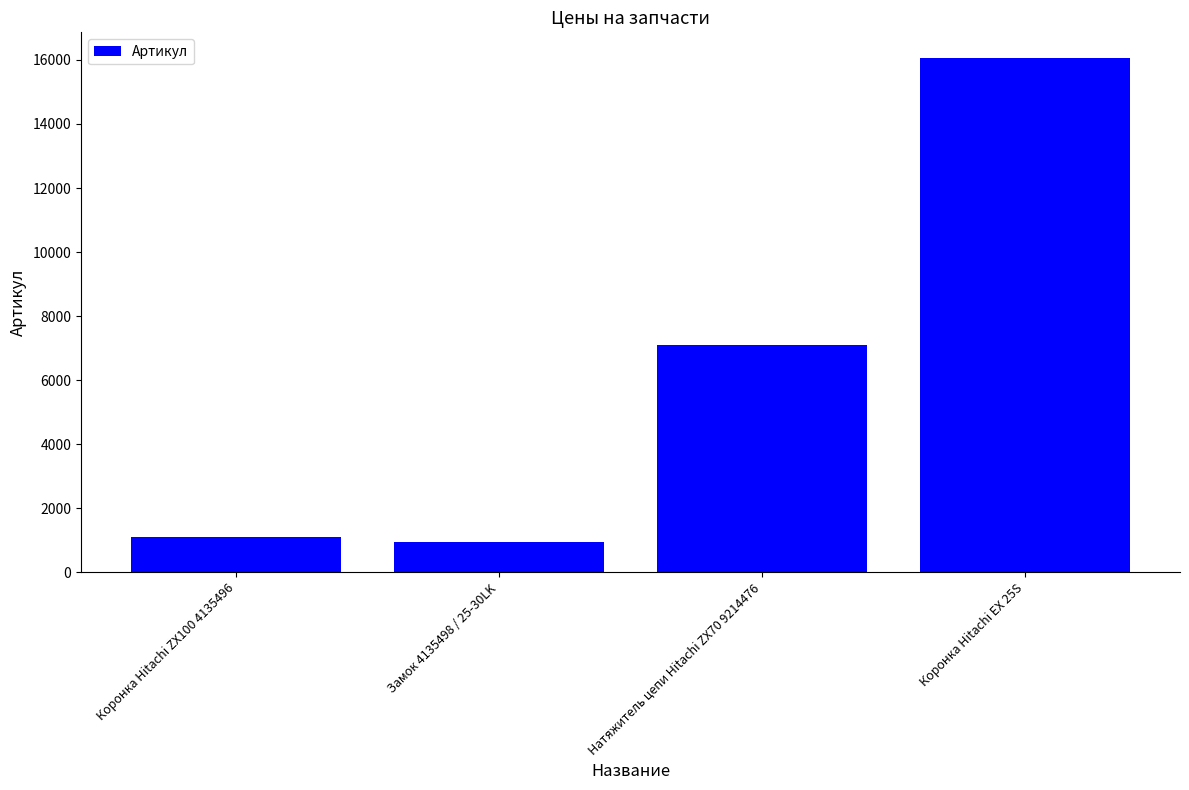

What position from the right is Коронка Hitachi EX 25S?

1